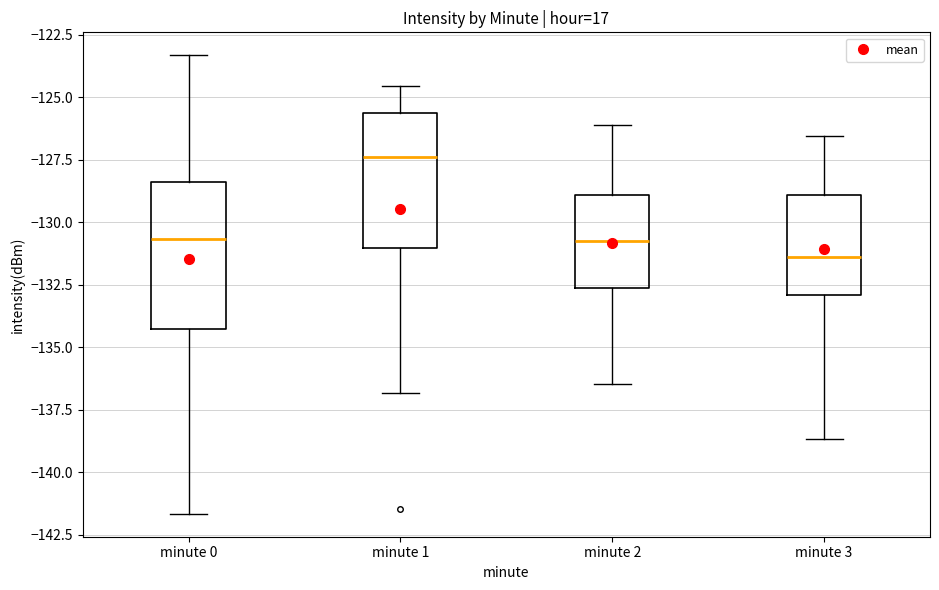

Where does the upper whisker of the box for minute 3 end on the y-axis? The values are not printed on the chart, so give them approximately, as read against the axis.

-126.5